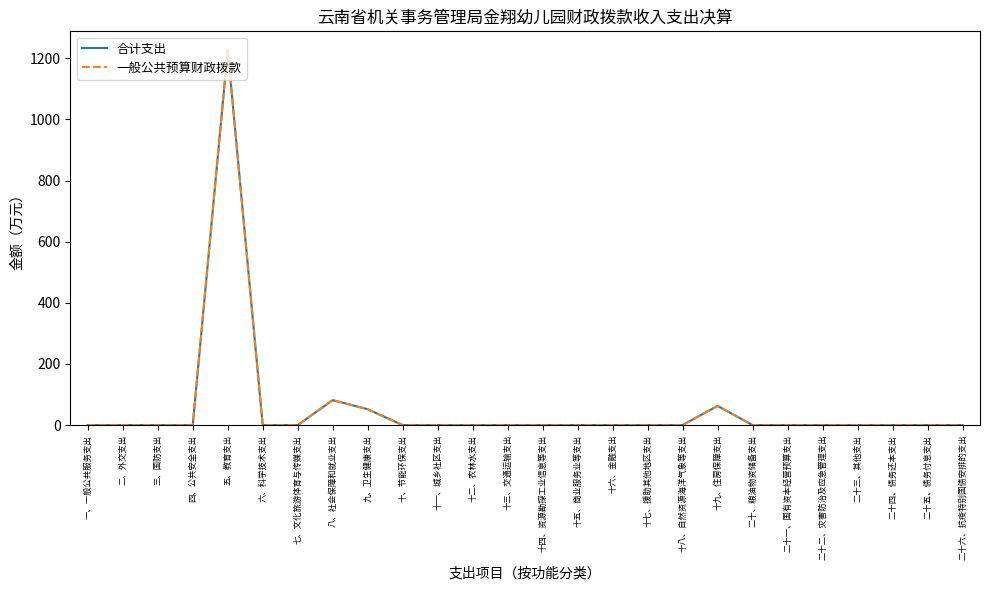

Does the chart display data point markers on the line(s)?

No